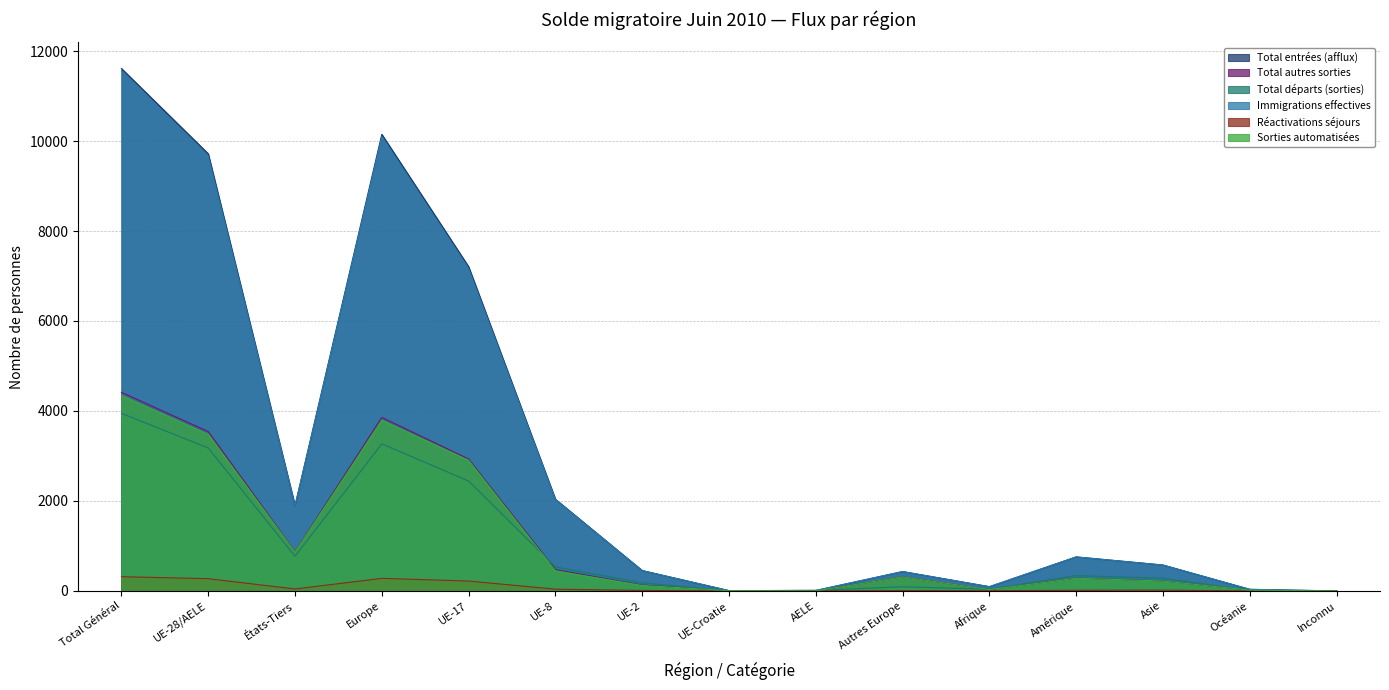

How many interior local valleys does the Total autres sorties series have?

3